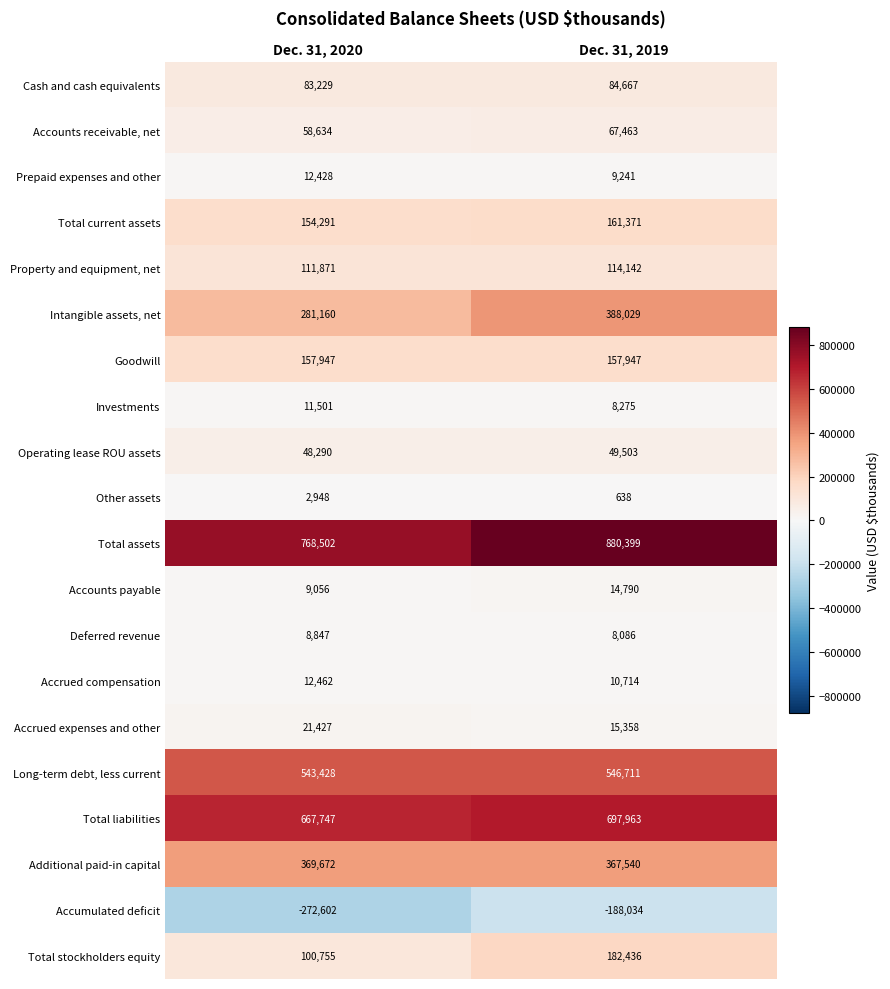

Which category has the highest value across all series?

Dec. 31, 2019